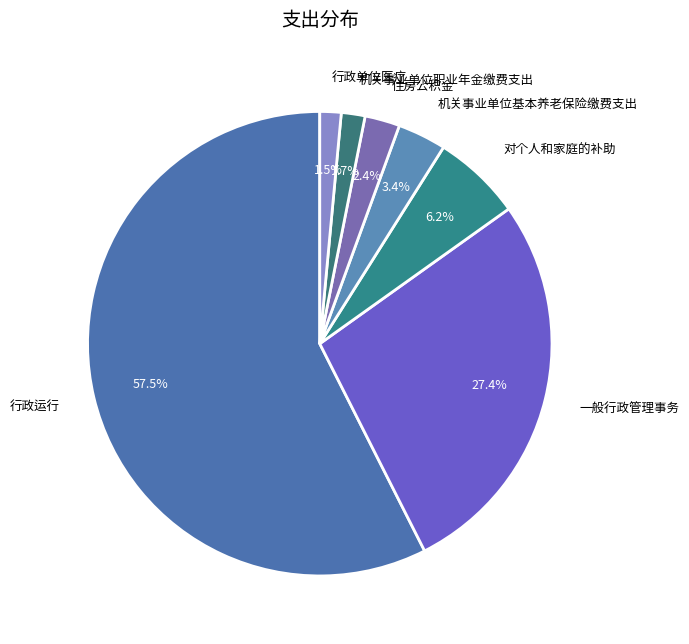

To the nearest percent, what is the average slice percentage?

14%